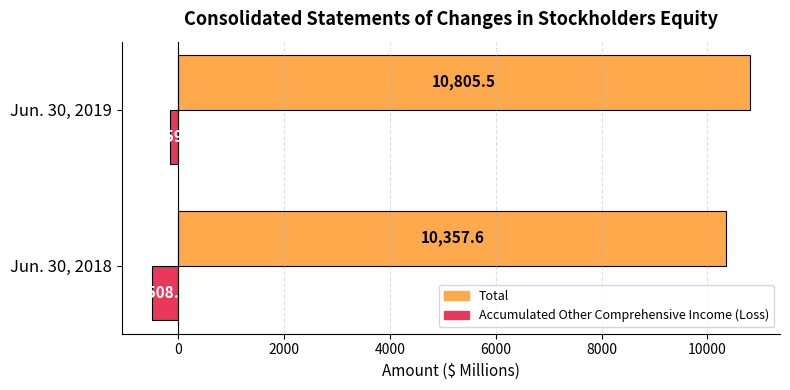

At how many categories does at least one series exceed 4815?

2